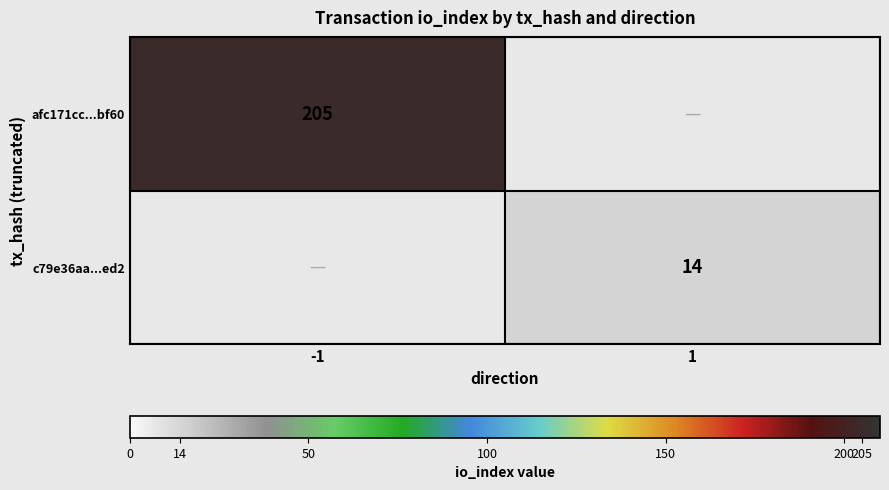

At how many categories does at least one series exceed 190?

1